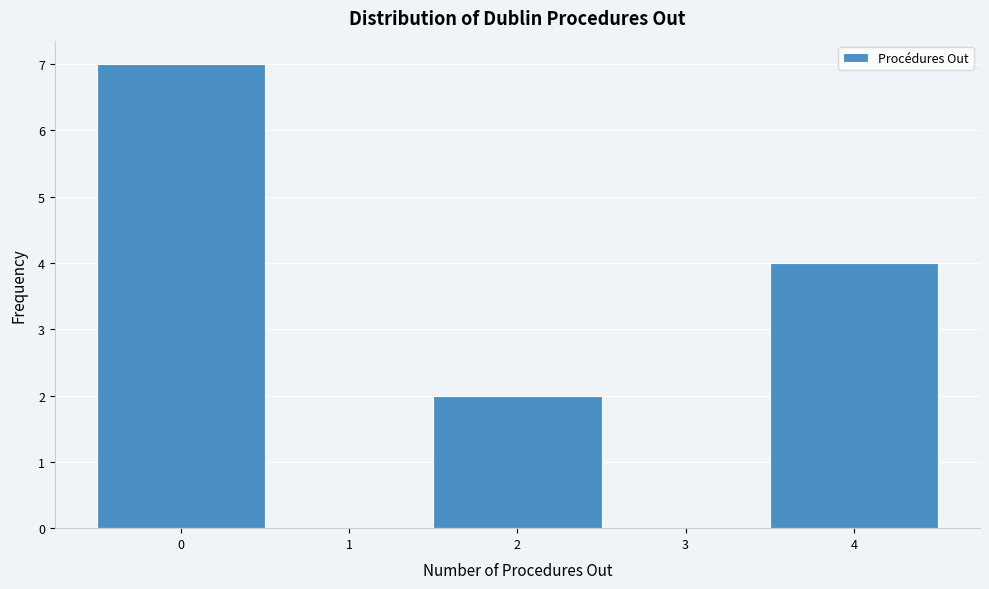

Reading left to right, transcribe this chart: for each bar, give the range it covers on the x-axis and its height. The values are not printed on the chart, so give them approximately, as read against the axis.

-0.5 to 0.5: 7
0.5 to 1.5: 0
1.5 to 2.5: 2
2.5 to 3.5: 0
3.5 to 4.5: 4